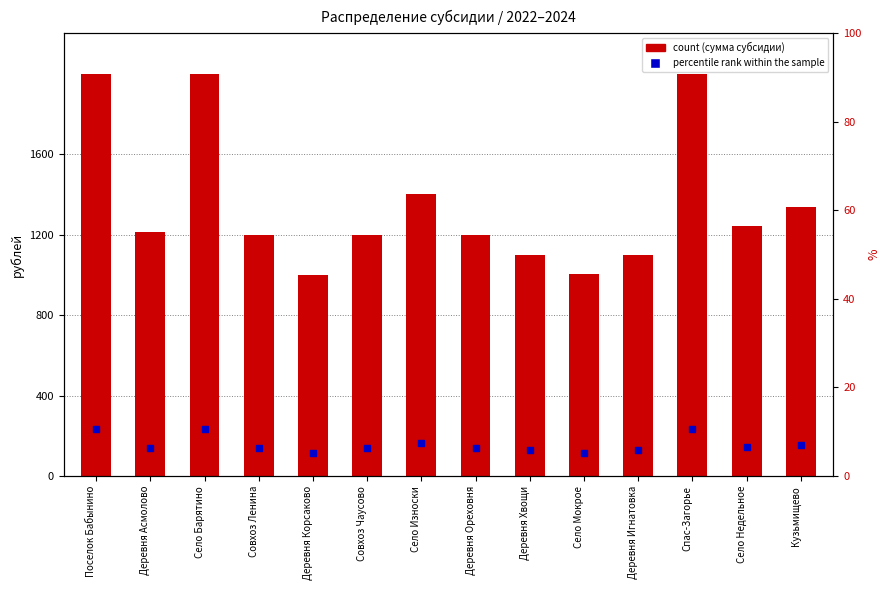

Which series has the largest total across all categories?

2022 год